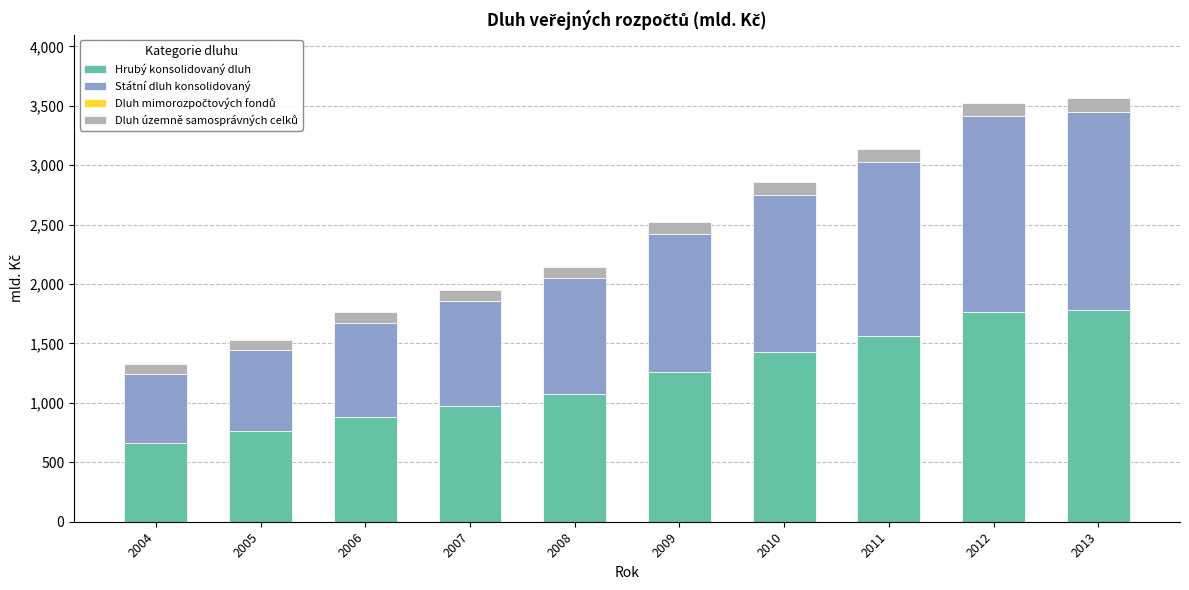

What is the sum of all Hrubý konsolidovaný dluh values?

12132.1